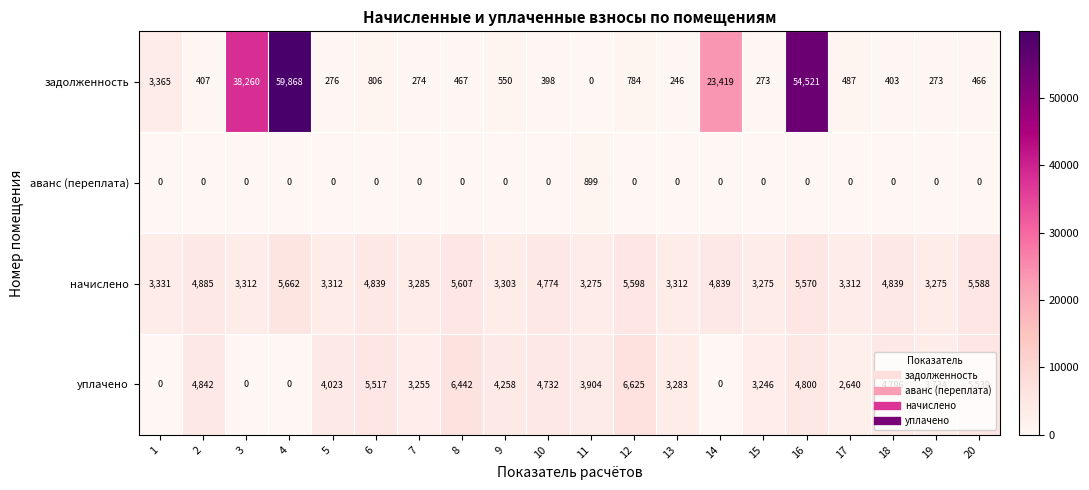

The аванс (переплата) series shows 406 at 7. True or false?

False